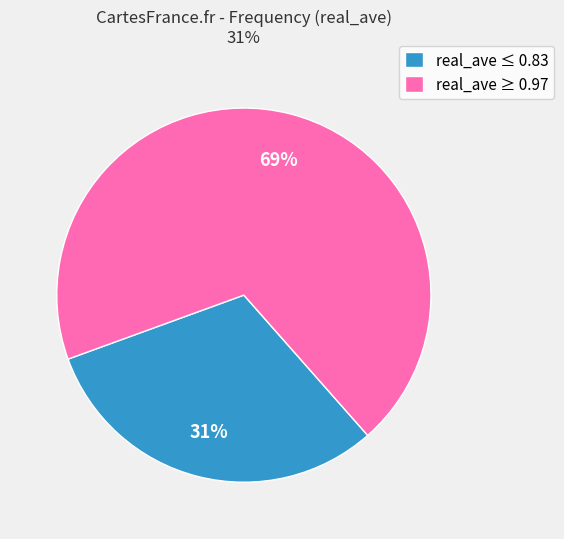

Combined, do real_ave ≥ 0.97 and real_ave ≤ 0.83 account for over 50%?

Yes